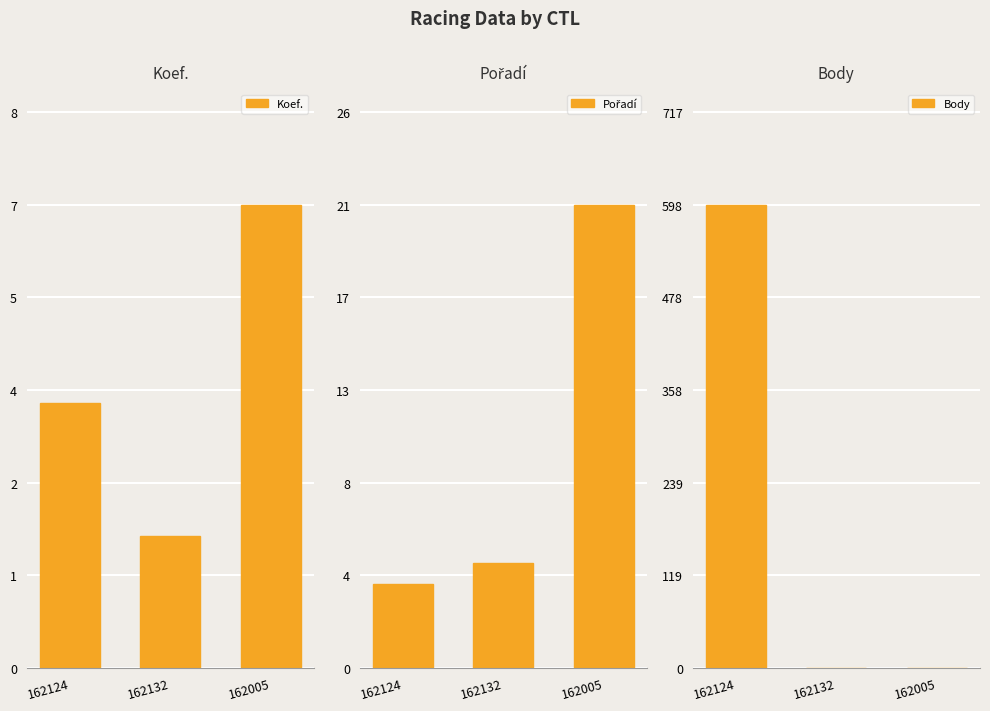

How many bars are there in total?

9